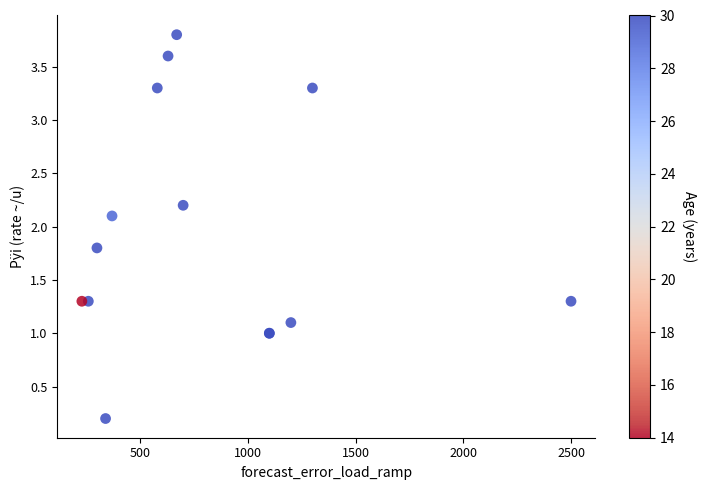

What Y value in the scatter plot is closest to 2?

2.1